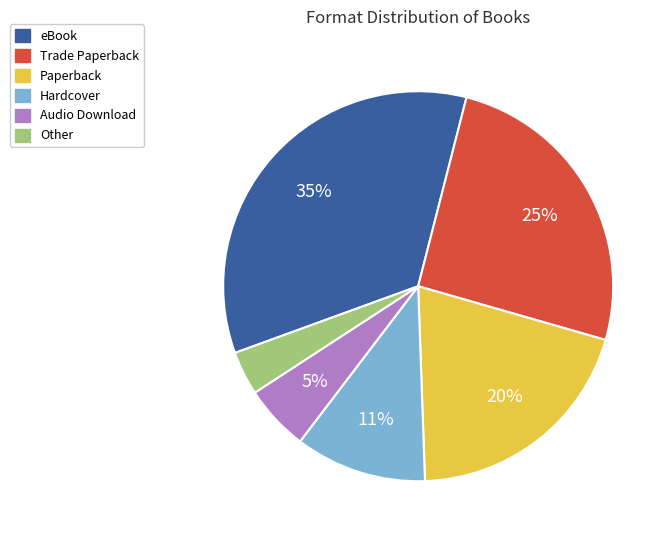

Is there any slice that represents more than half of the pie?

No